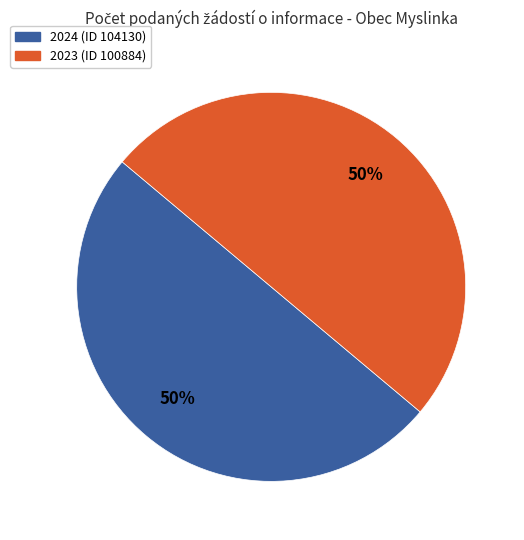

True or false: 2023 (ID 100884) accounts for 50% of the total.

True